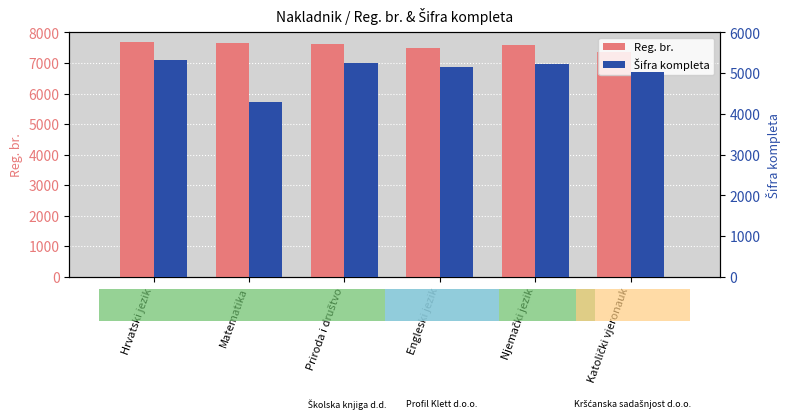

What position from the left is Njemački jezik?

5